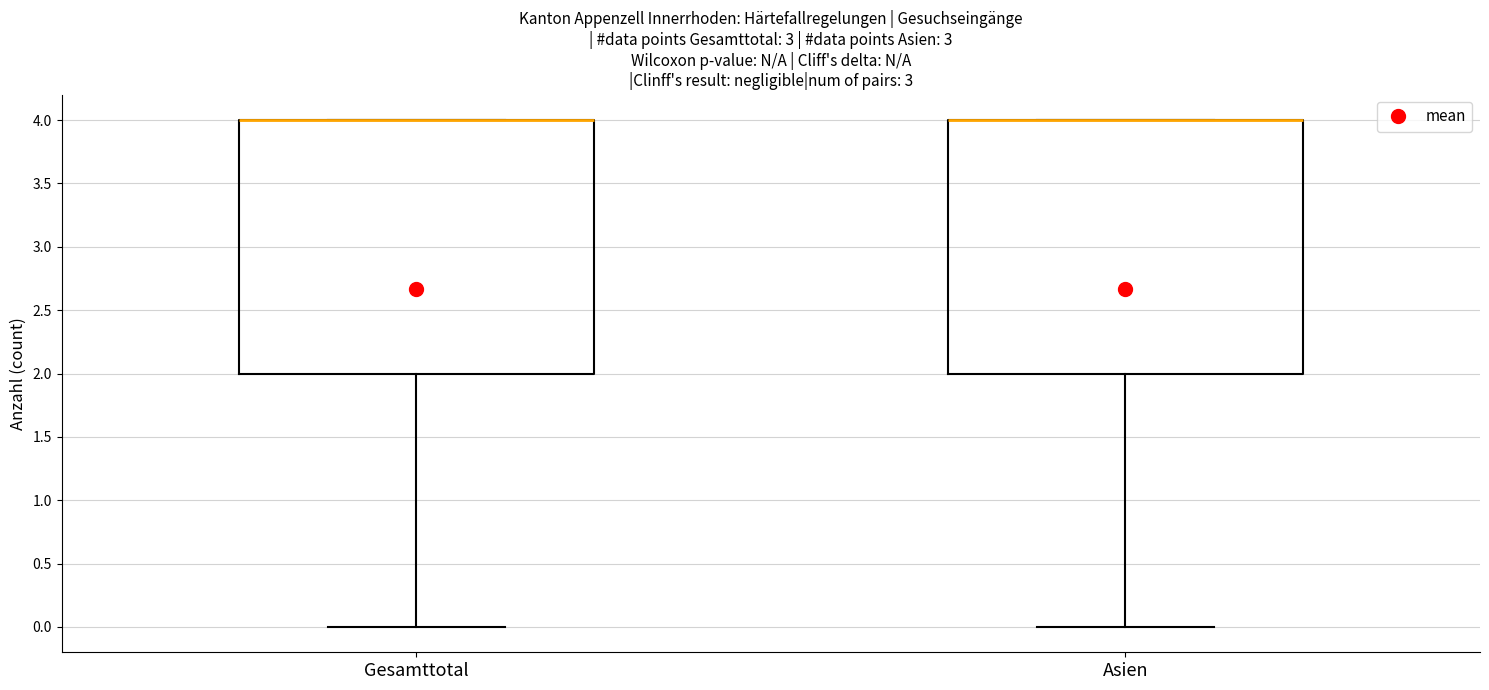

Where does the lower whisker of the box for Asien end on the y-axis? The values are not printed on the chart, so give them approximately, as read against the axis.

0